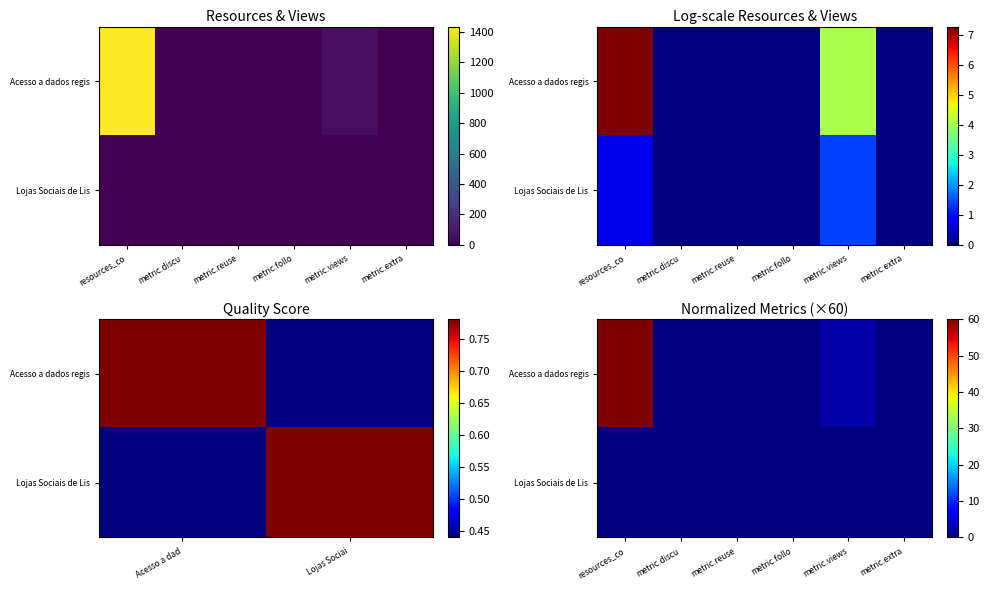

Between resources_co and metric.discu, which series saw the biggest shift?

Acesso a dados regis